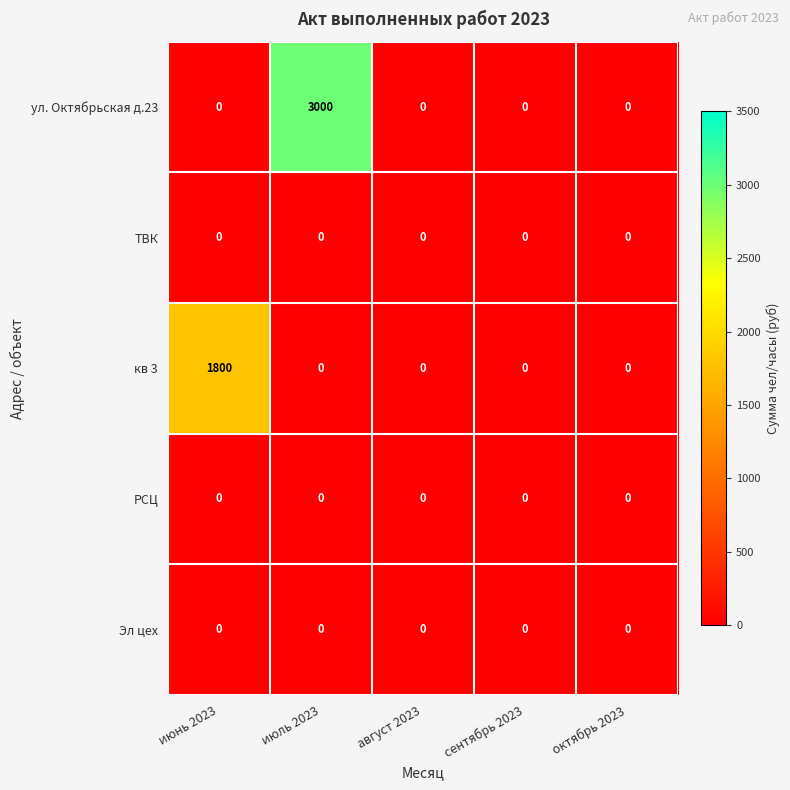

Reading left to right, extract all data points from this chart.

ул. Октябрьская д.23: июнь 2023=0	июль 2023=3000	август 2023=0	сентябрь 2023=0	октябрь 2023=0
ТВК: июнь 2023=0	июль 2023=0	август 2023=0	сентябрь 2023=0	октябрь 2023=0
кв 3: июнь 2023=1800	июль 2023=0	август 2023=0	сентябрь 2023=0	октябрь 2023=0
РСЦ: июнь 2023=0	июль 2023=0	август 2023=0	сентябрь 2023=0	октябрь 2023=0
Эл цех: июнь 2023=0	июль 2023=0	август 2023=0	сентябрь 2023=0	октябрь 2023=0